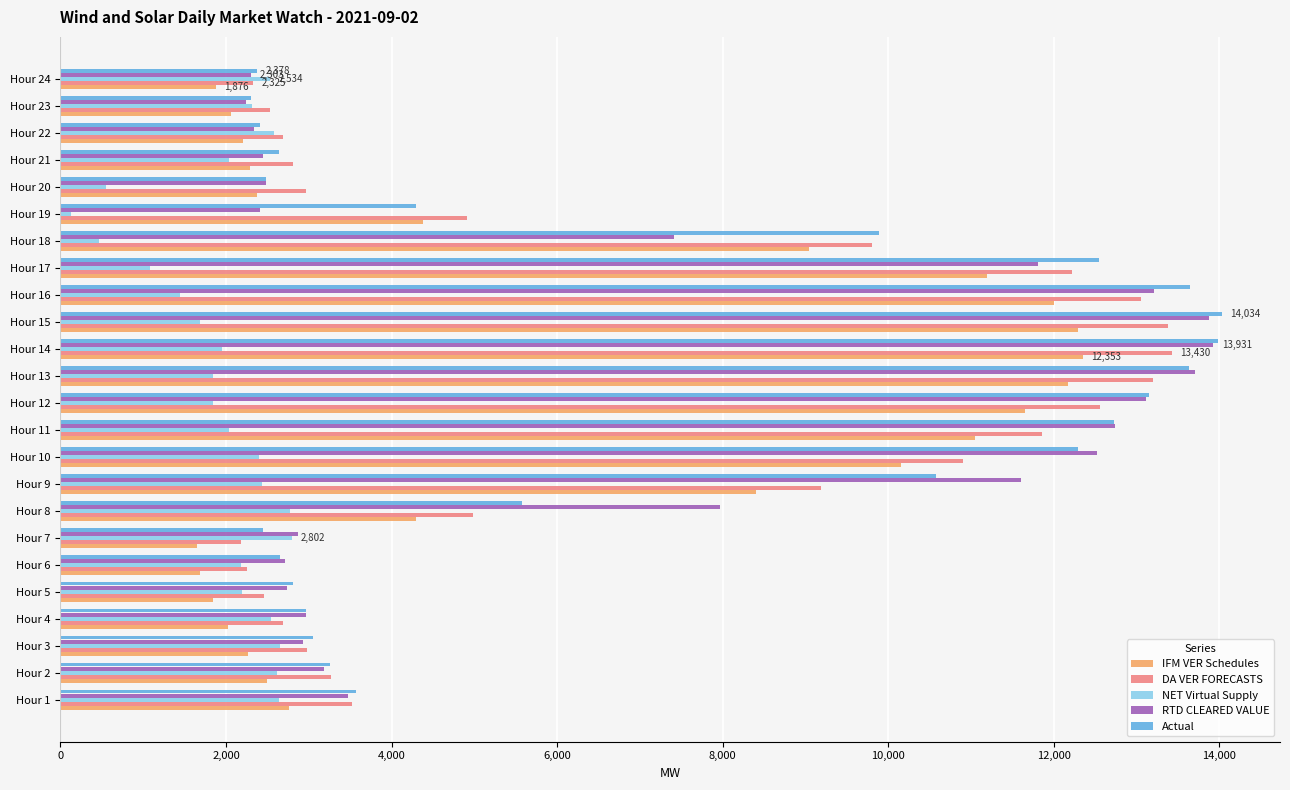

What is the spread (max minus min) of values at Hour 12?

11309.2